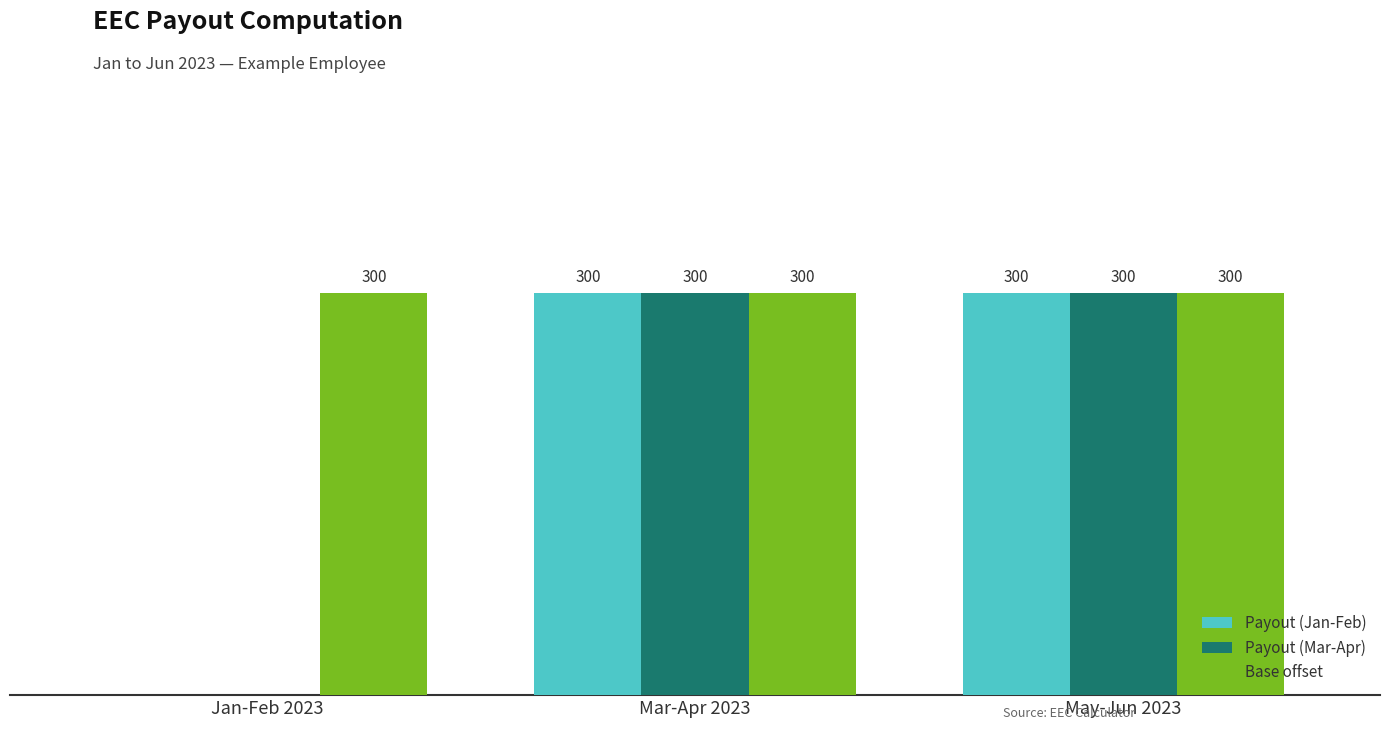

At which label is Payout (Jan-Feb) closest to 150?

Jan-Feb 2023